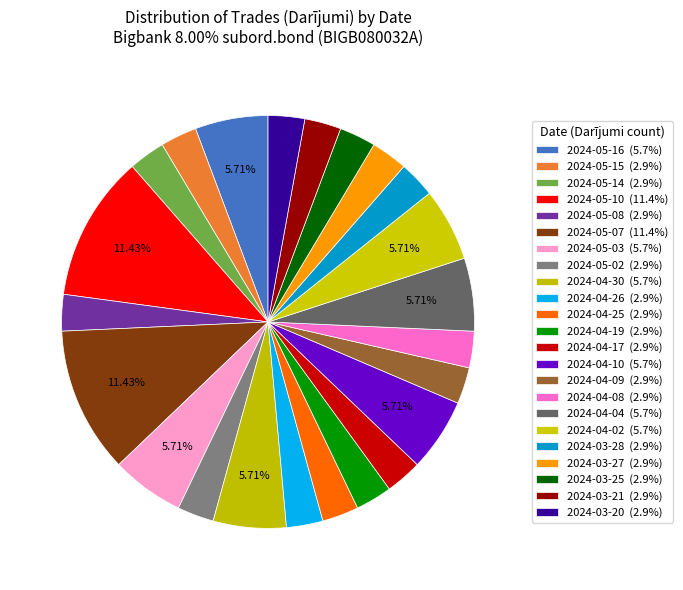

Is the sum of 2024-05-10 and 2024-04-30 greater than half?

No